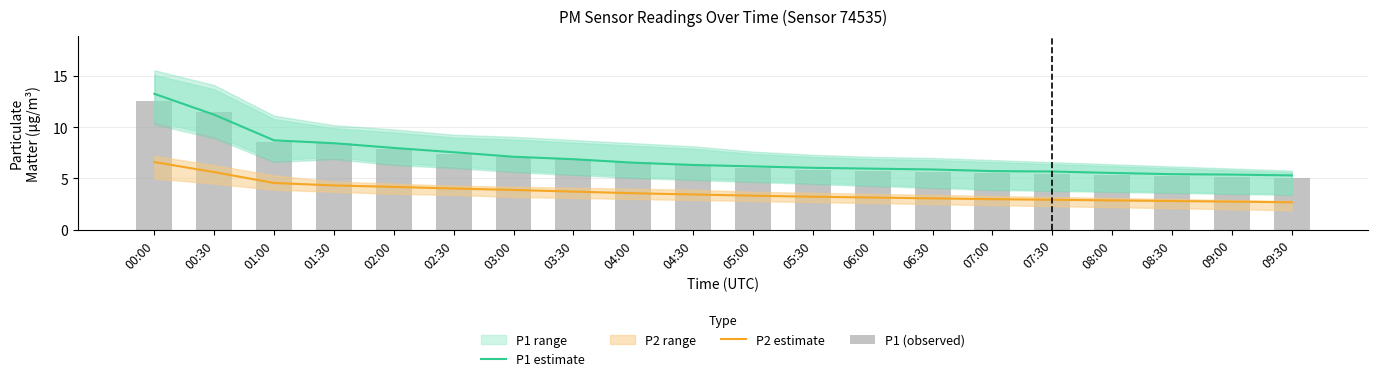

At how many categories does at least one series exceed 5?

20